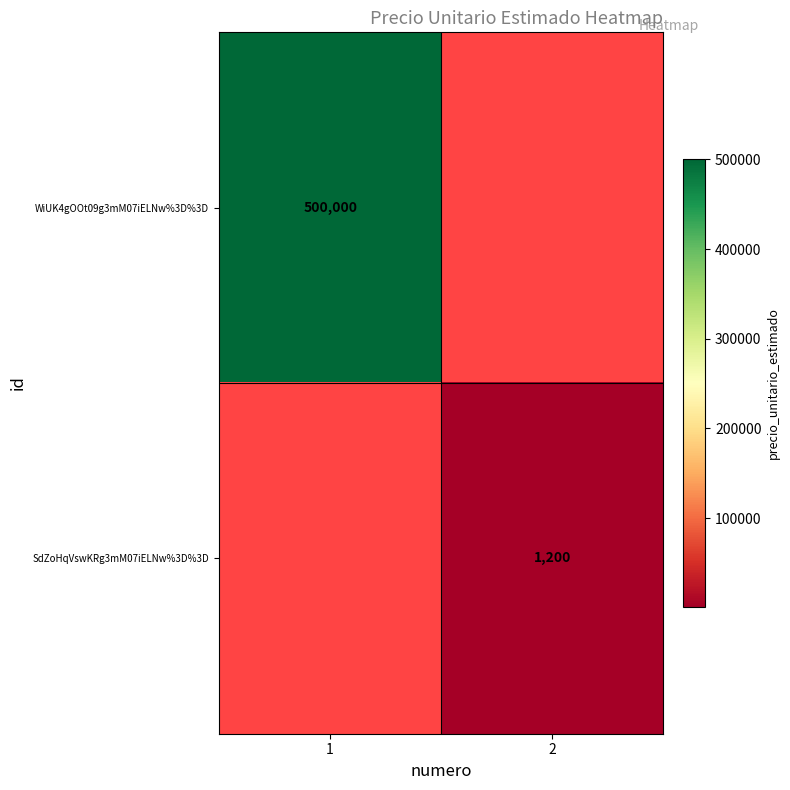

True or false: SdZoHqVswKRg3mM07iELNw%3D%3D has a value of 572 at 2.

False